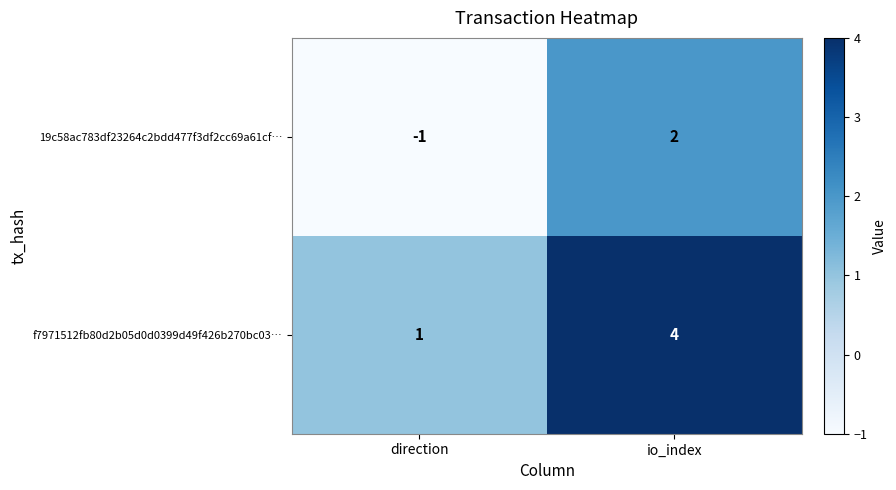

The value of 19c58ac783df23264c2bdd477f3df2cc69a61cf… at io_index is 2. True or false?

True